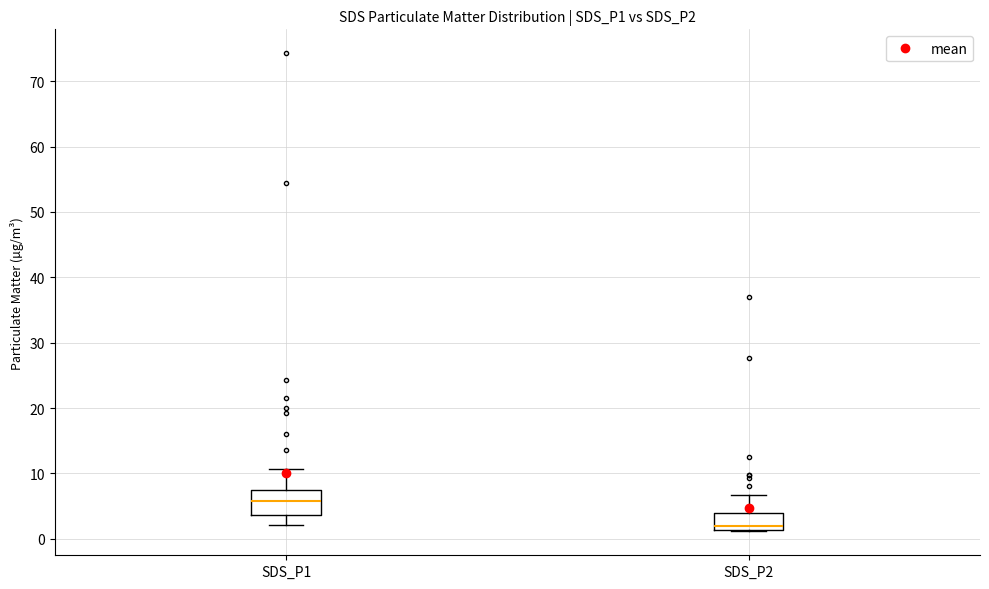

Reading left to right, transcribe this box plot: for each box, give where its median line is, the range the box spans, and where its two whiskers end, as read against the y-axis. The values are not printed on the chart, so give them approximately, as read against the axis.

SDS_P1: median 6, box 4 to 7, whiskers 2 to 11
SDS_P2: median 2, box 1 to 4, whiskers 1 to 7